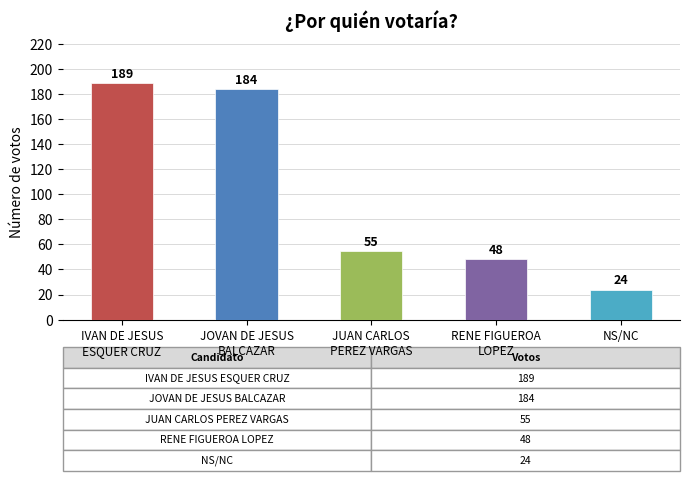

How many bars are there in total?

5